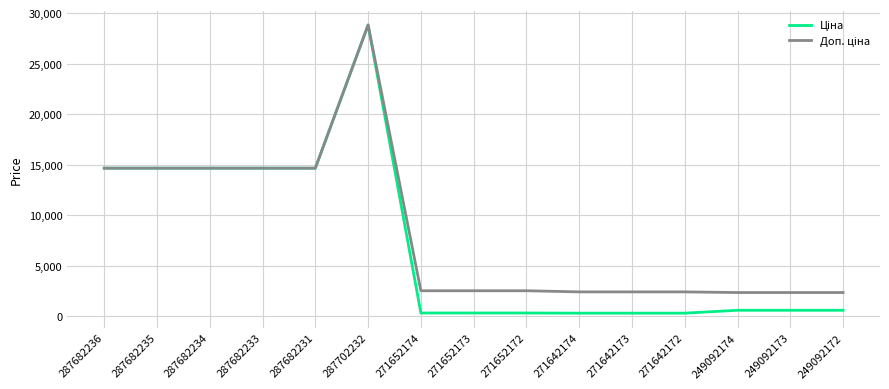

At which category is the sum across all series the highest?

287702232